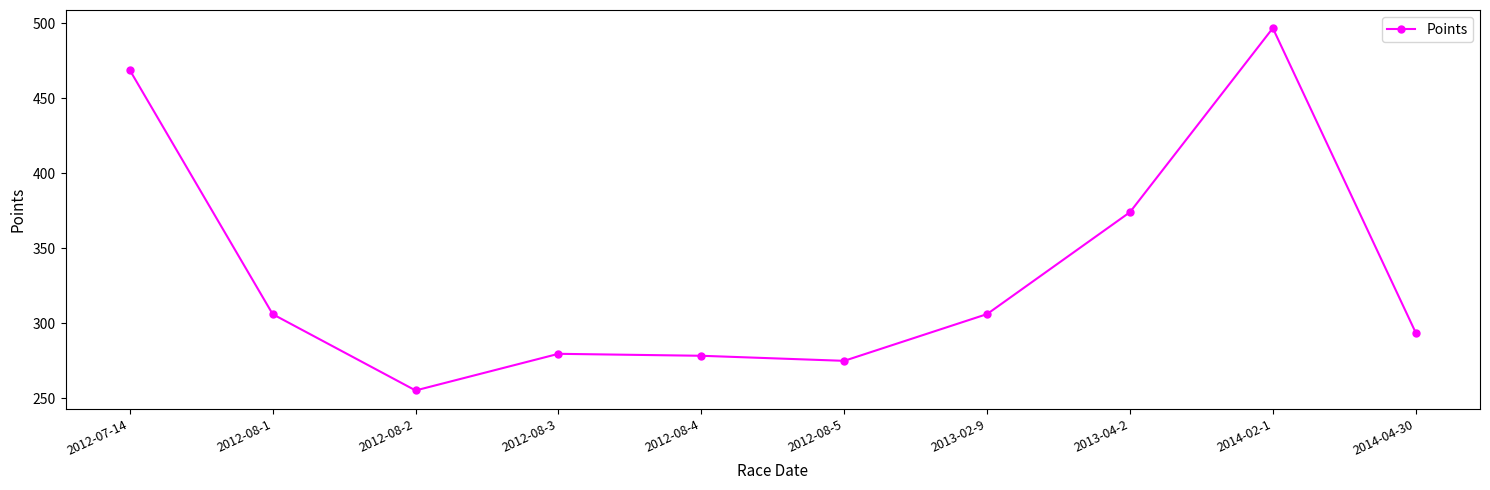

How many points are higher than both their immediate neighbors (excluding endpoints)?

2